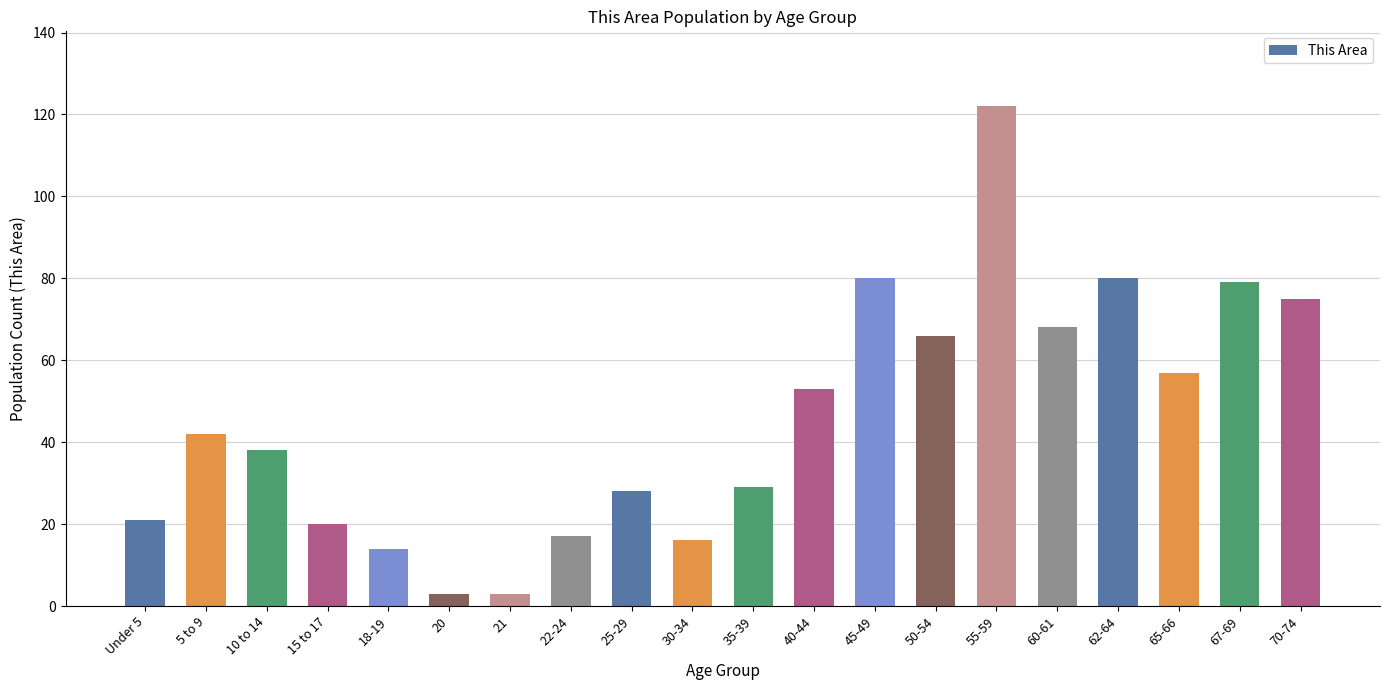

Does the chart contain stacked bars?

No